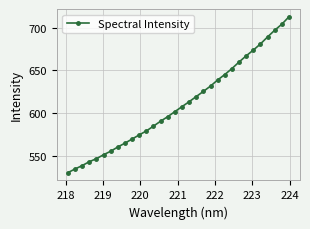

What is the average value?

610.4